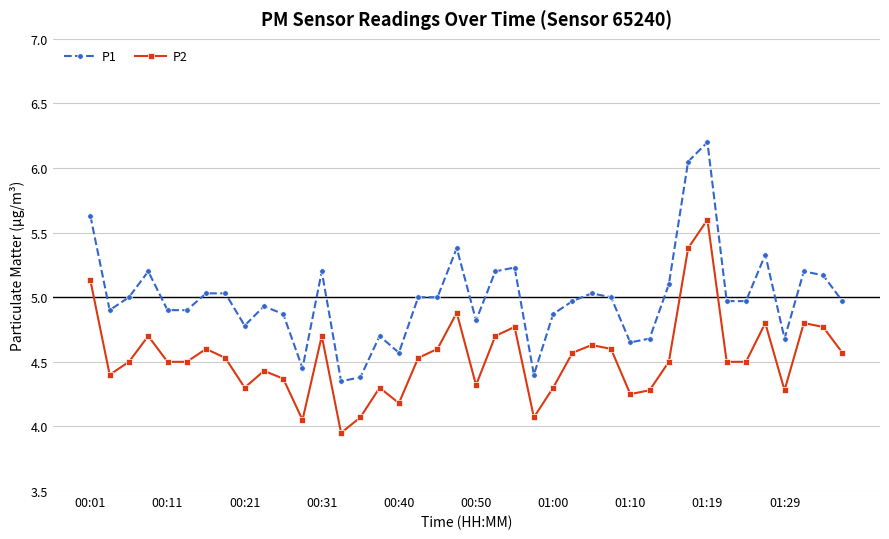

True or false: P1 and P2 intersect in this chart.

False